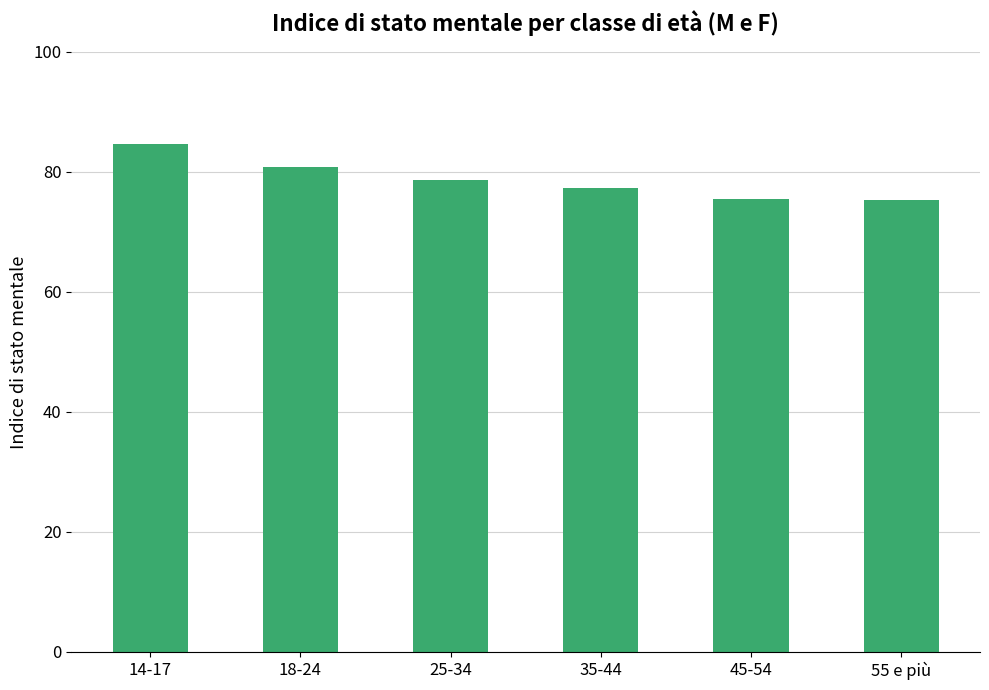

What is the value of the 6th bar from the left?

75.3